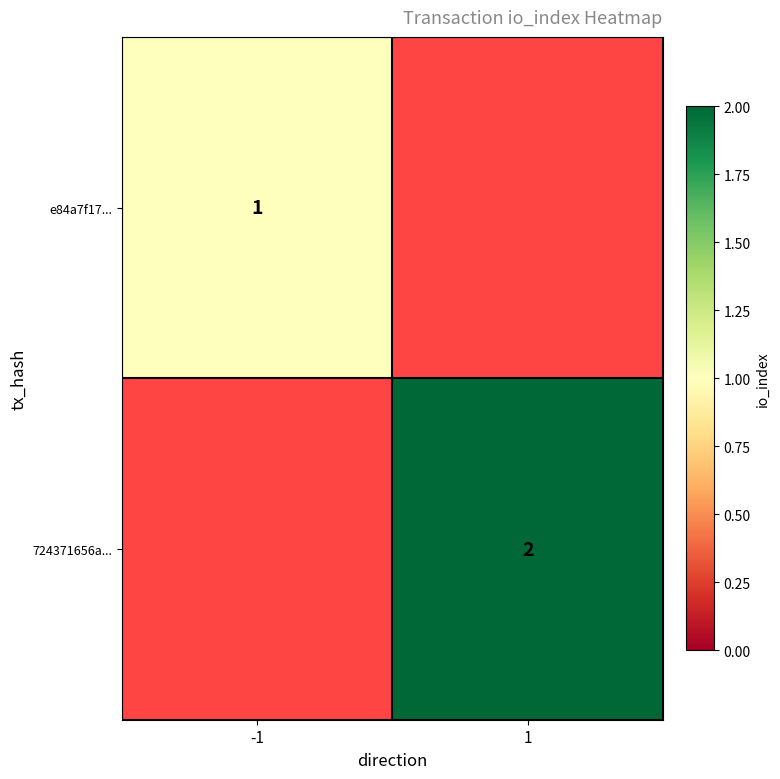

Which category has the lowest value across all series?

-1